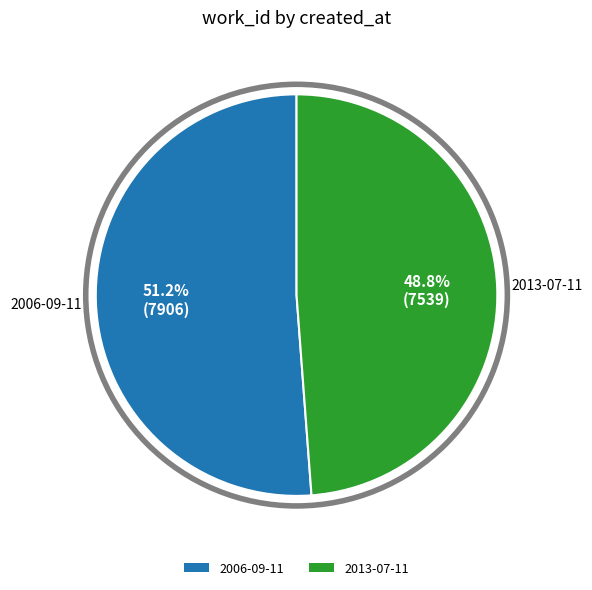

Which has a higher value, 2006-09-11 or 2013-07-11?

2006-09-11